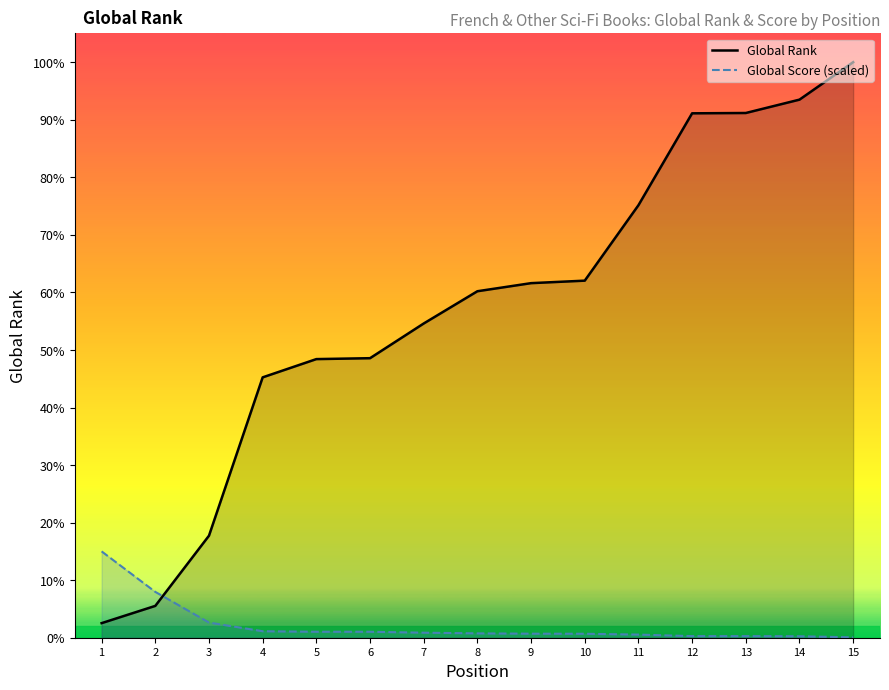

Reading right to left, extract all data points from this chart.

Global Rank: 10814.0	10110.0	9859.0	9853.0	8126.0	6709.0	6662.0	6510.0	5904.0	5252.0	5235.0	4892.0	1917.0	598.0	274.0
Global Score (scaled): 7.2	27.2	30.1	30.1	58.8	74.5	75.9	81.7	94.6	111.8	111.8	121.8	285.2	861.2	1622.1